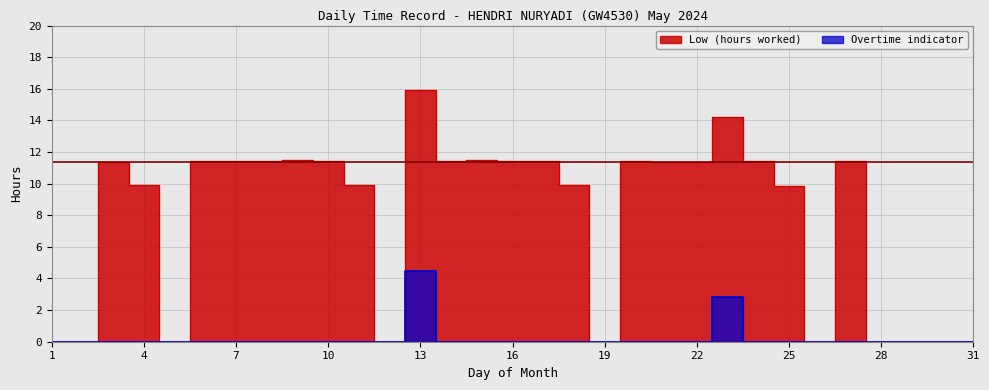

True or false: Low (hours worked) has a value of 18.1 at 8.

False